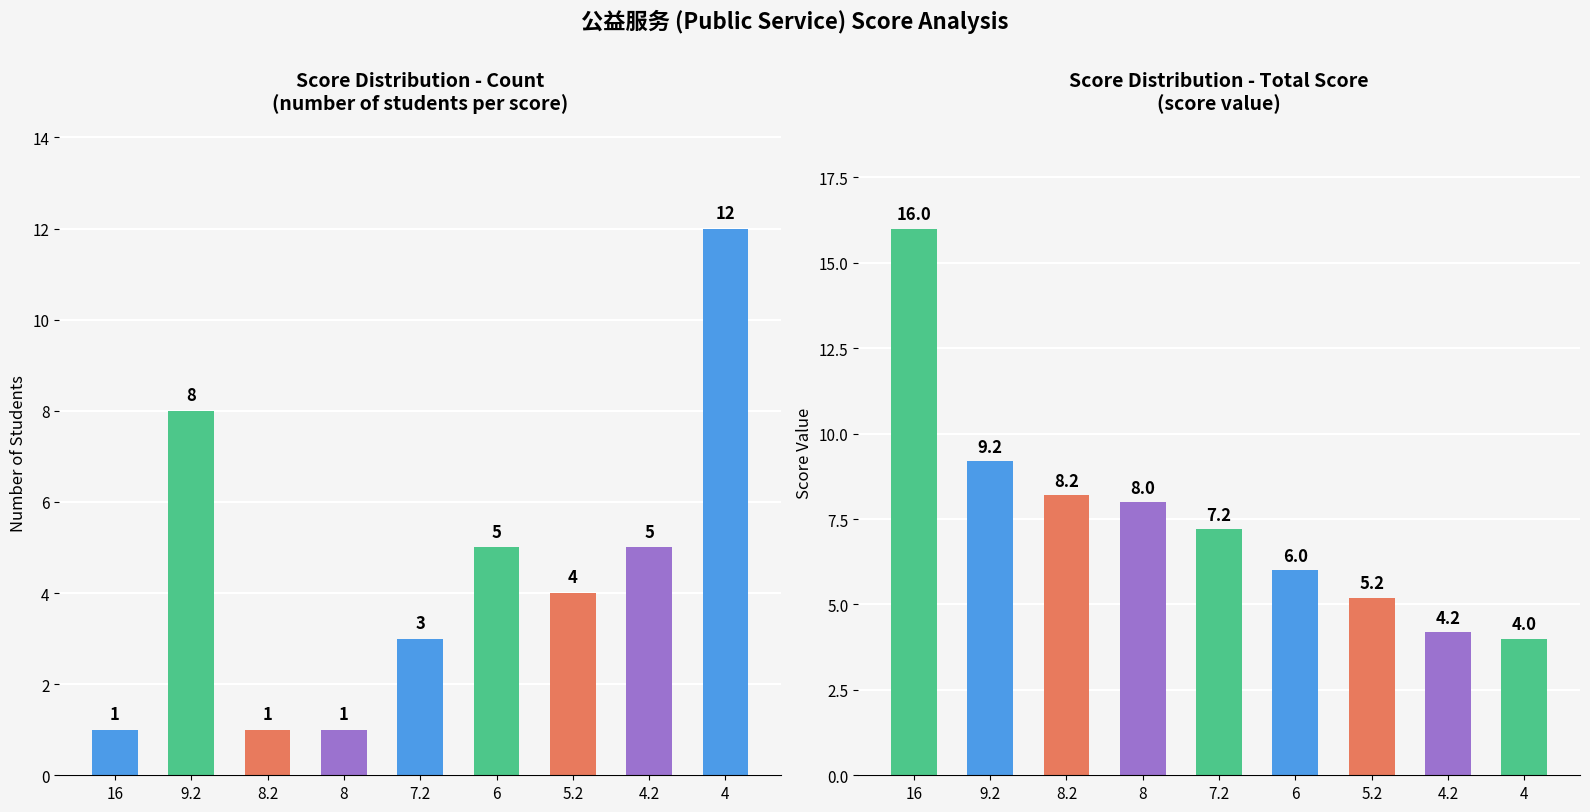

What is the average value of the Count series?

4.4